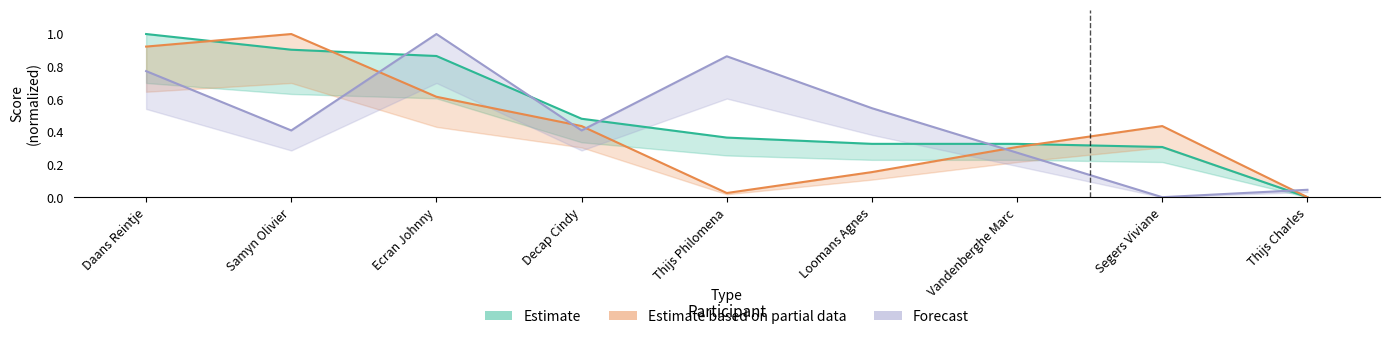

Which category has the lowest value across all series?

Thijs Charles